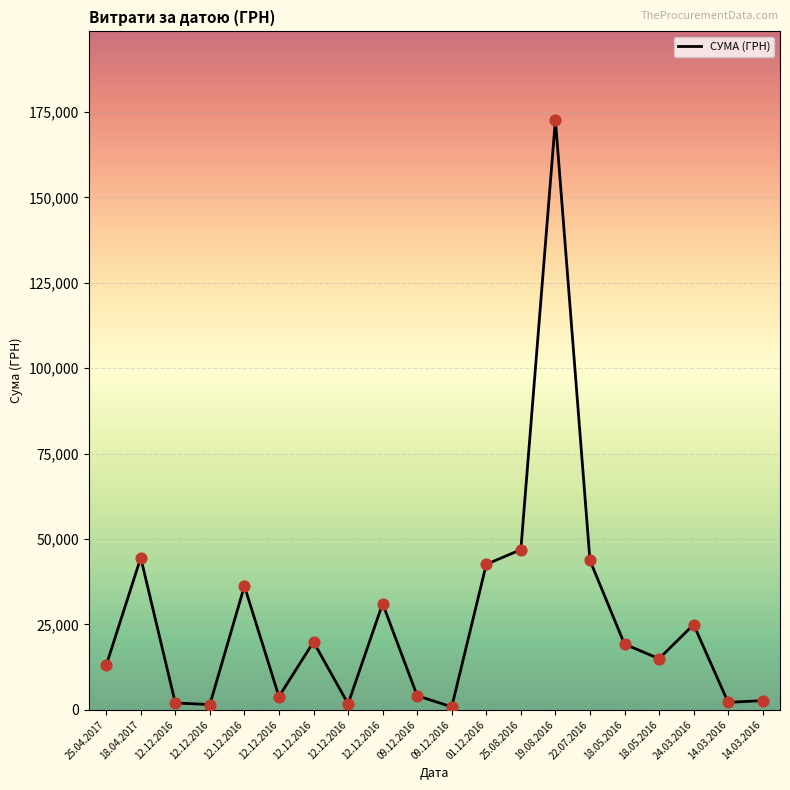

What is the change in value from 25.04.2017 to 09.12.2016?

-8893.1